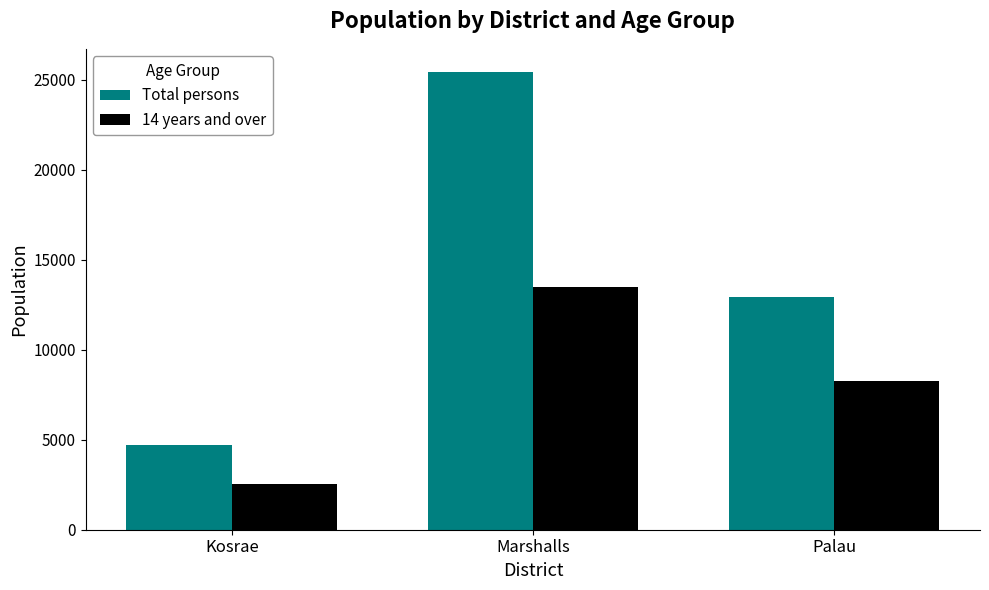

What is the difference between the maximum and minimum values in the Total persons series?

20726